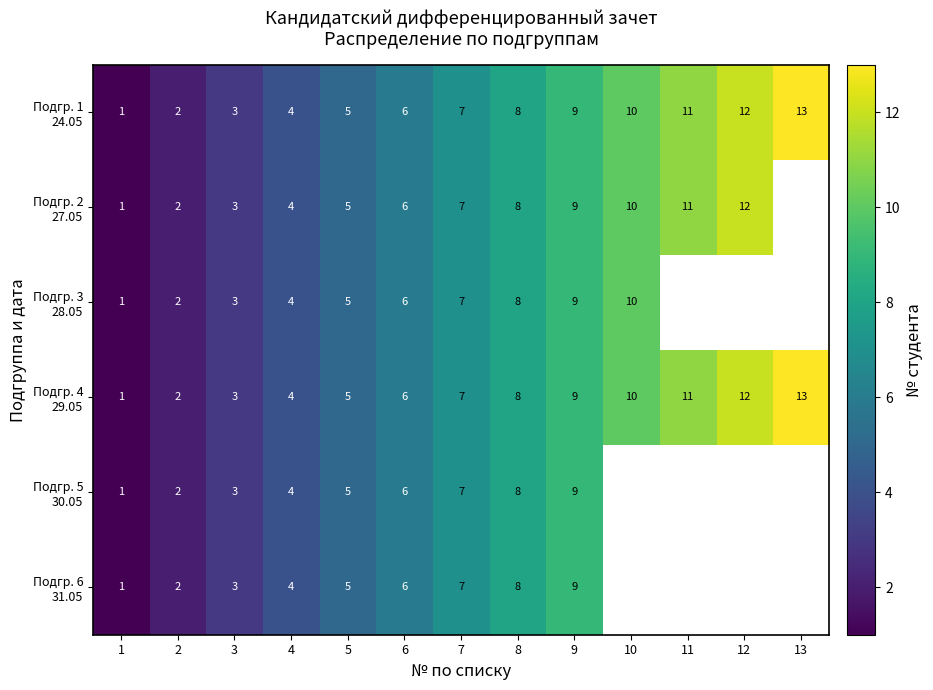

What is the total value across all series at 1?

6